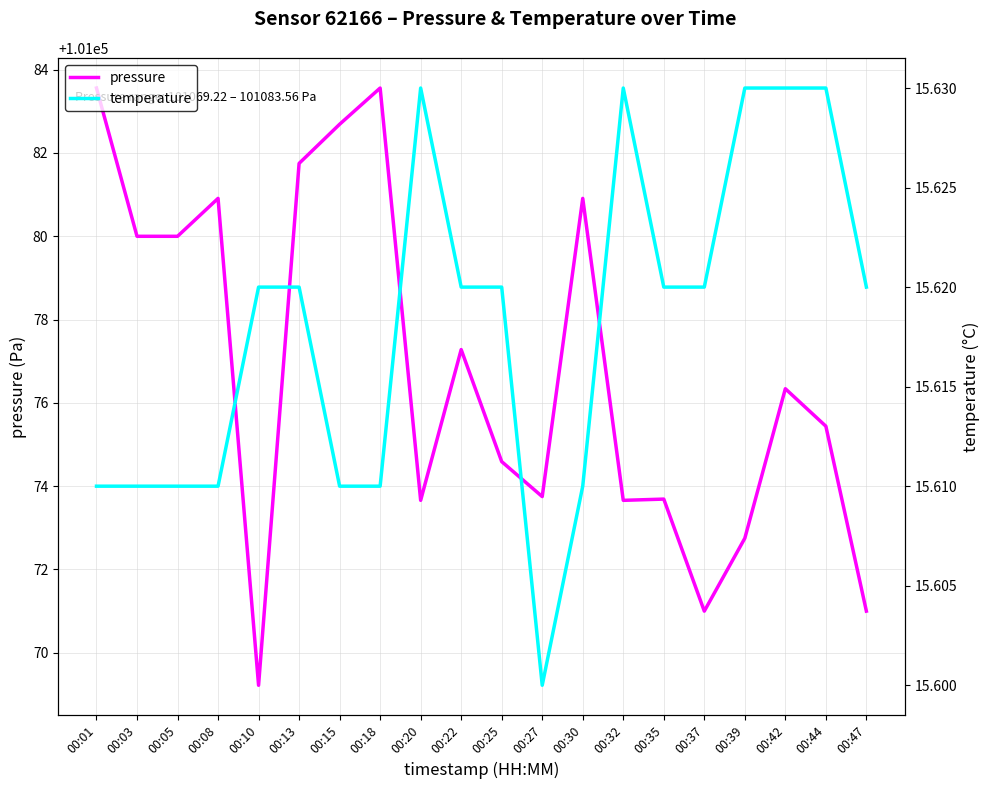

True or false: pressure and temperature intersect in this chart.

False